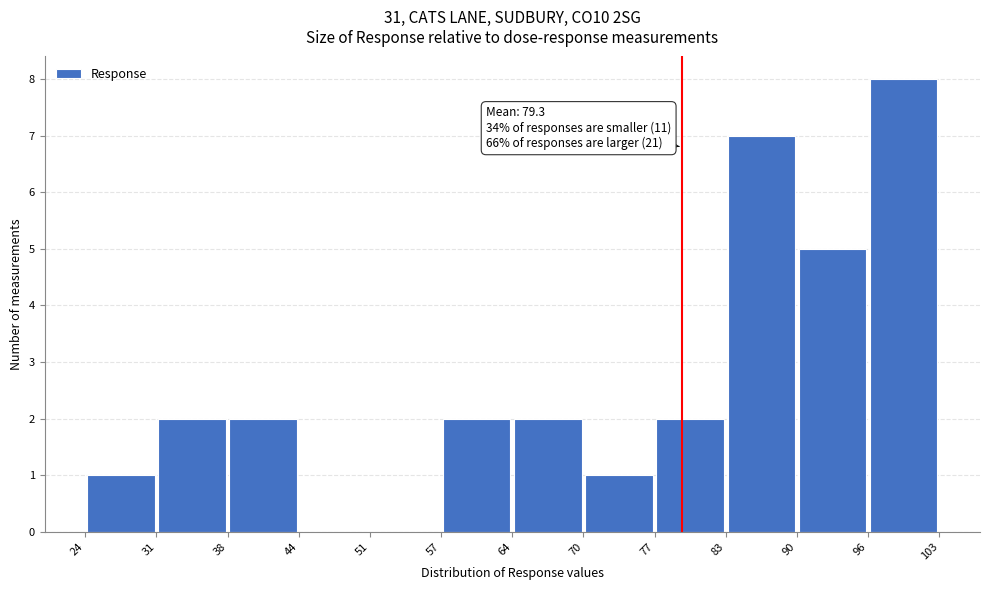

Which range on the x-axis has the tallest bar?

96 to 103